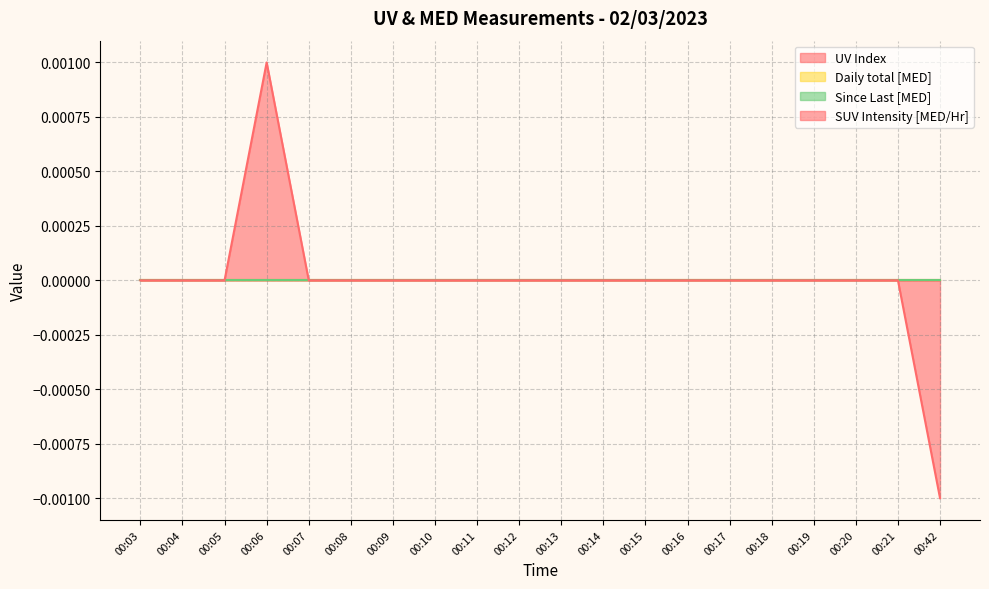

The Since Last [MED] series shows 0.0 at 00:19. True or false?

True